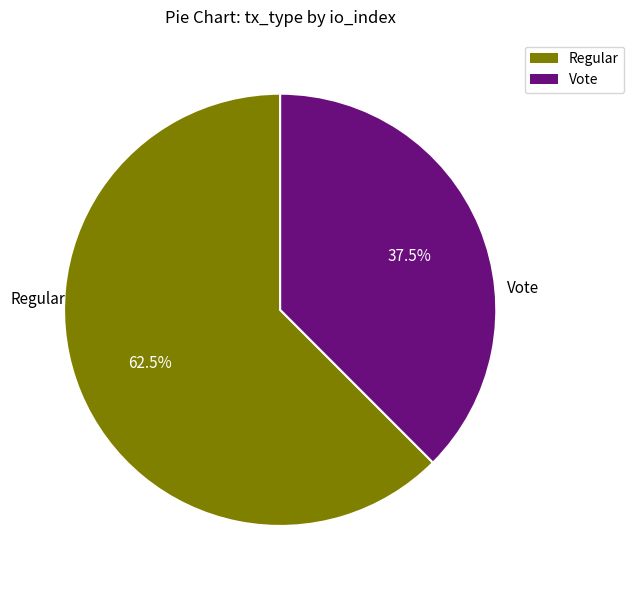

How many segments does this pie chart have?

2